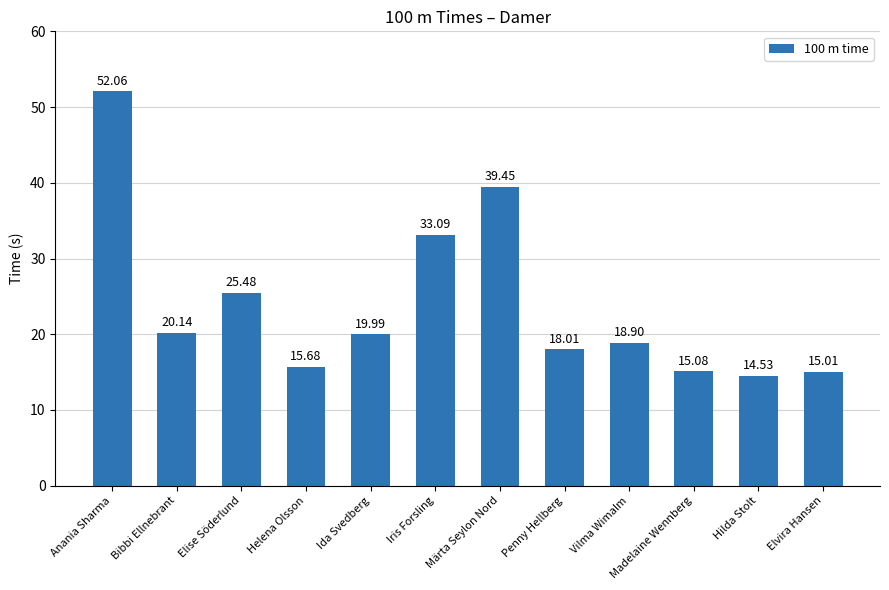

Rank the categories by value from highest to lowest.

Anania Sharma, Märta Seylon Nord, Iris Forsling, Elise Söderlund, Bibbi Ellnebrant, Ida Svedberg, Vilma Wimalm, Penny Hellberg, Helena Olsson, Madelaine Wennberg, Elvira Hansen, Hilda Stolt